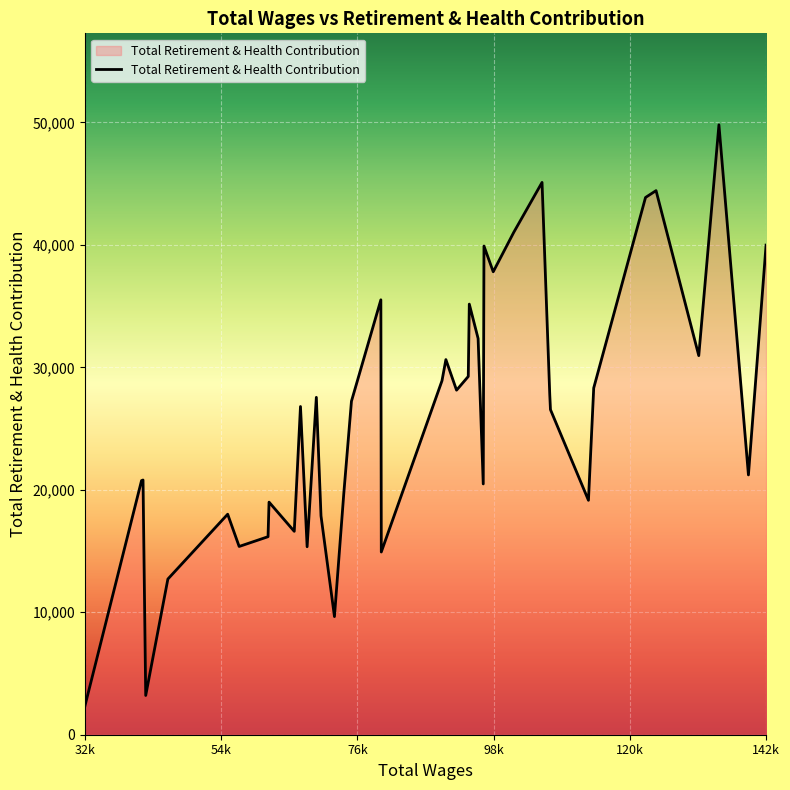

What is the smallest value displayed?

2338